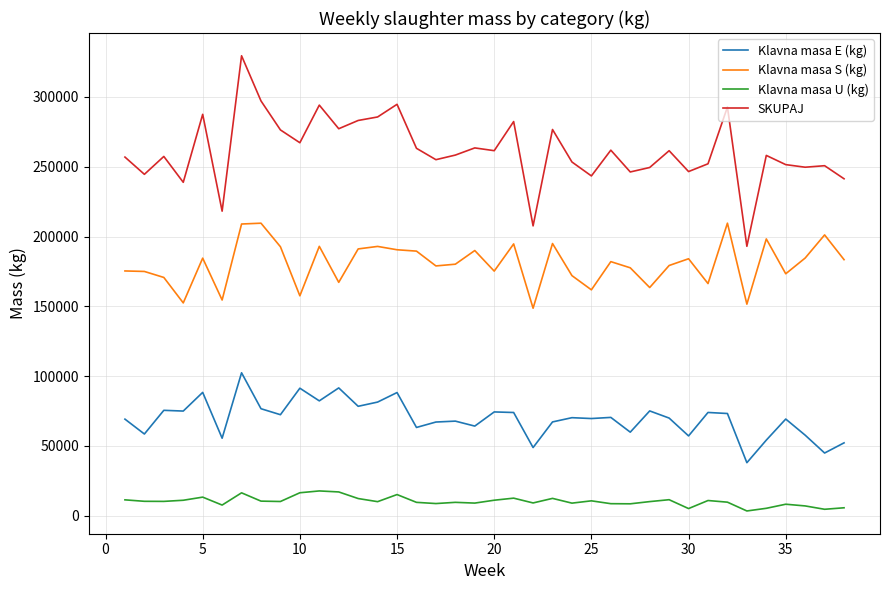

What is the difference between the maximum and minimum values in the SKUPAJ series?

136465